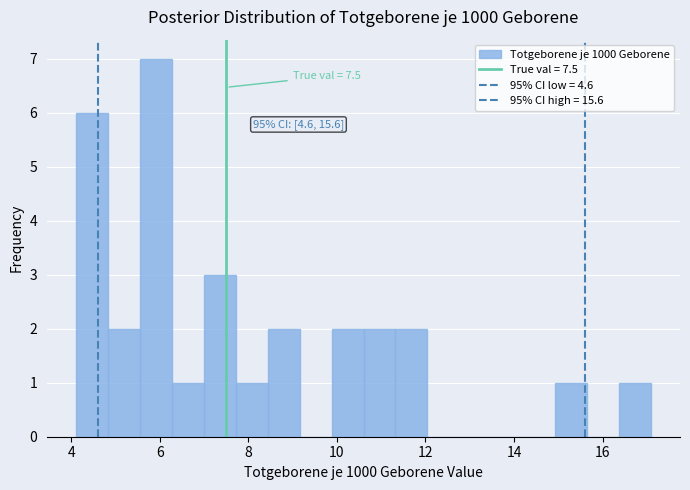

Around what value on the x-axis is the tallest bar? Give the approximate position of its centre, as read against the axis.

6.0